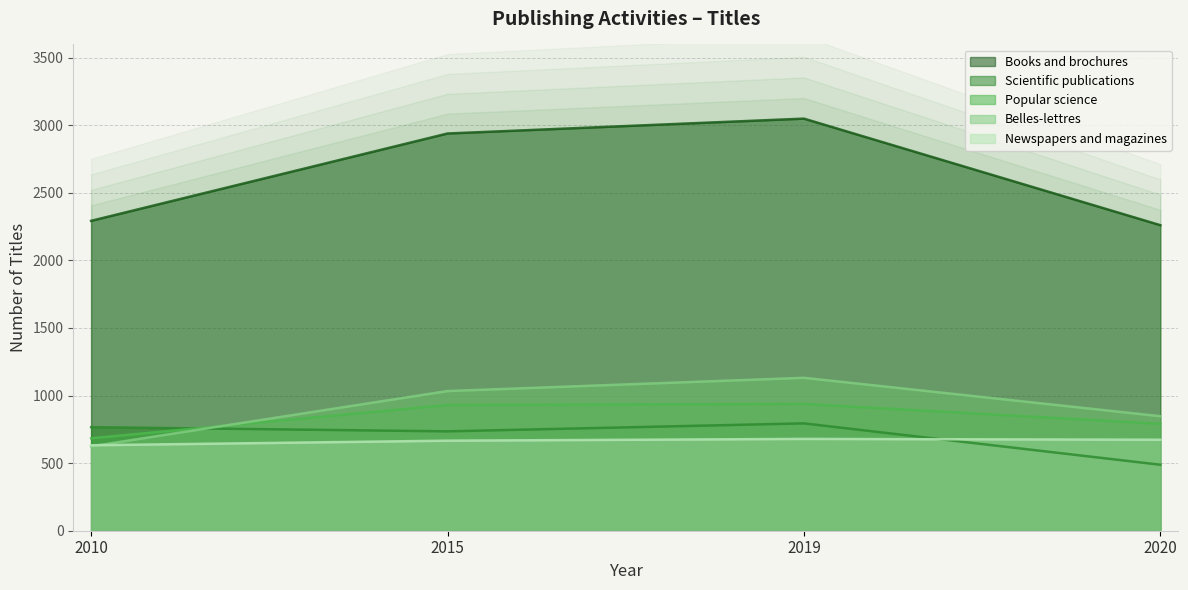

What is the value of the Books and brochures point at the 3rd from the left?

3048